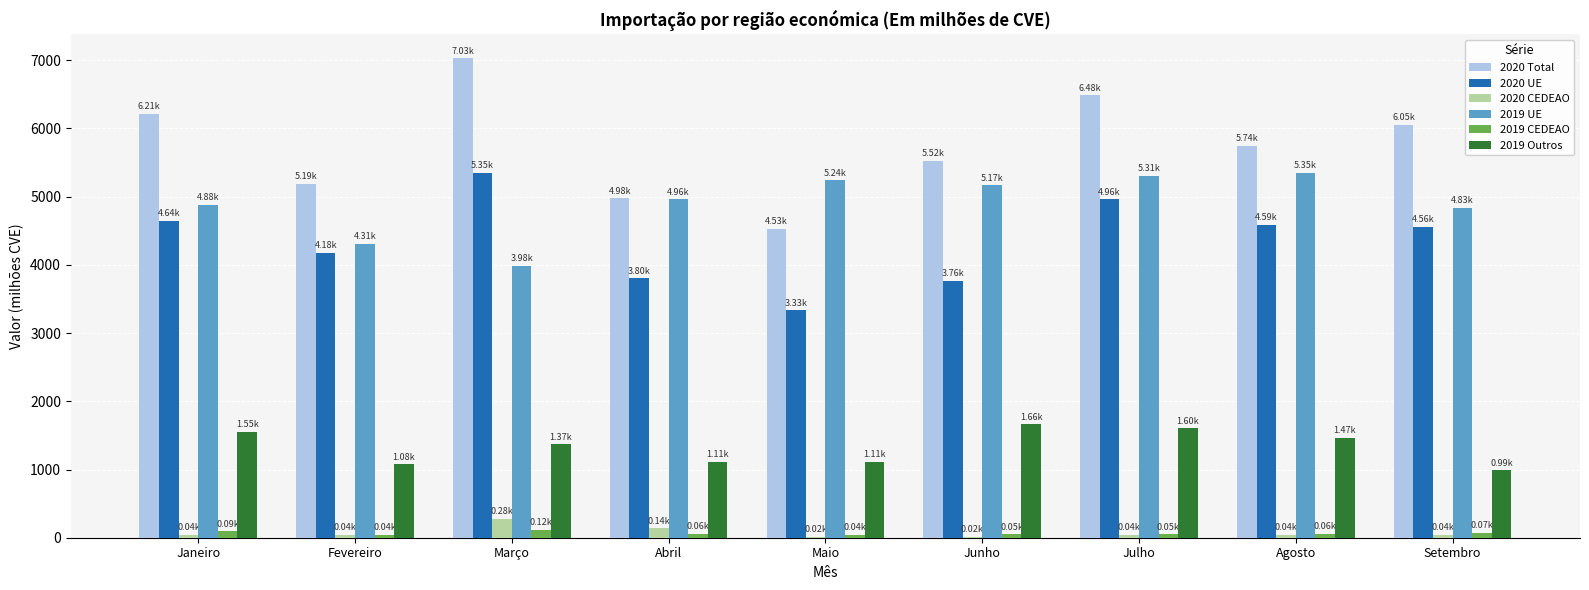

What value does the 2020 CEDEAO series have at Julho?

39.7